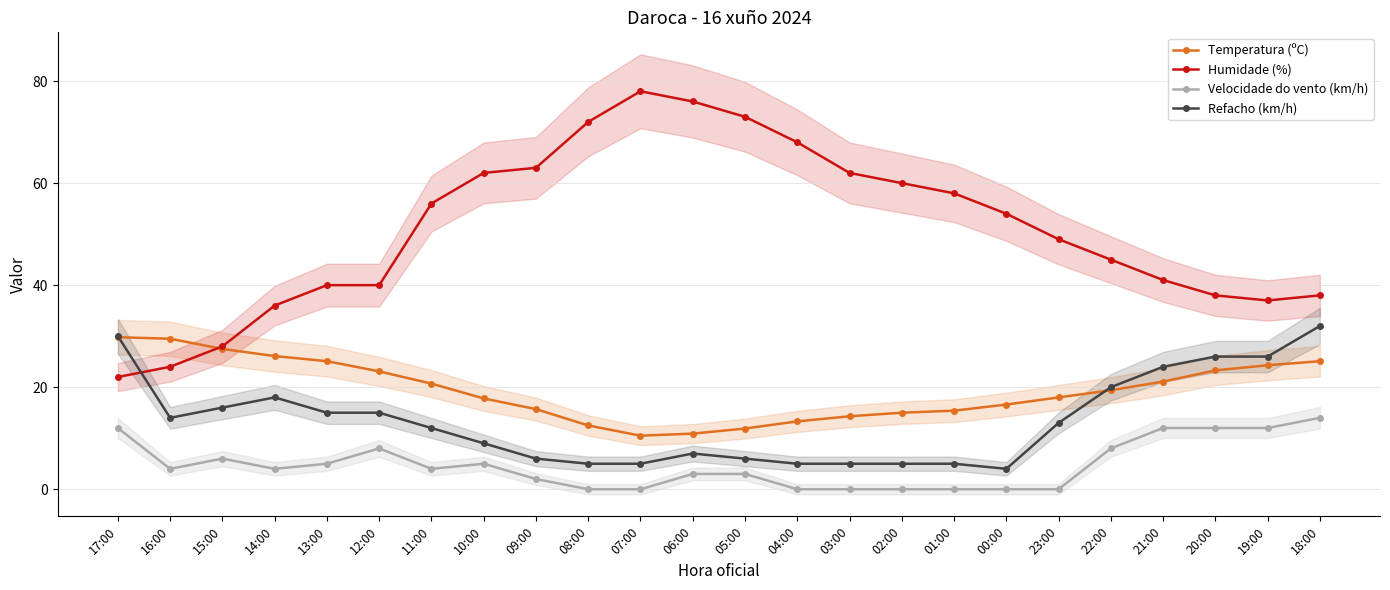

At which label is Humidade (%) closest to 50?

23:00